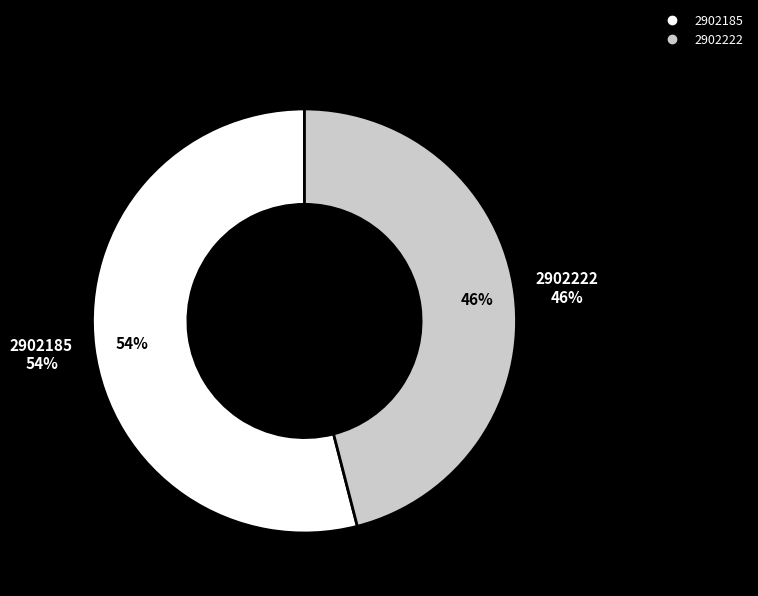

Rank the categories by value from lowest to highest.

2902222, 2902185